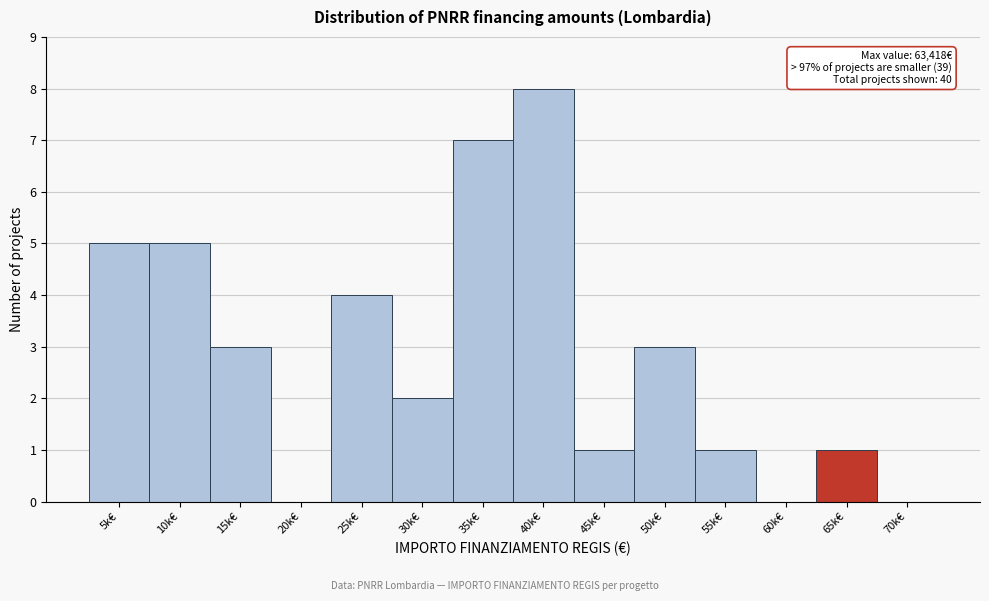

Reading right to left, what are all the values shown in this chart?

70k€=0	65k€=1	60k€=0	55k€=1	50k€=3	45k€=1	40k€=8	35k€=7	30k€=2	25k€=4	20k€=0	15k€=3	10k€=5	5k€=5